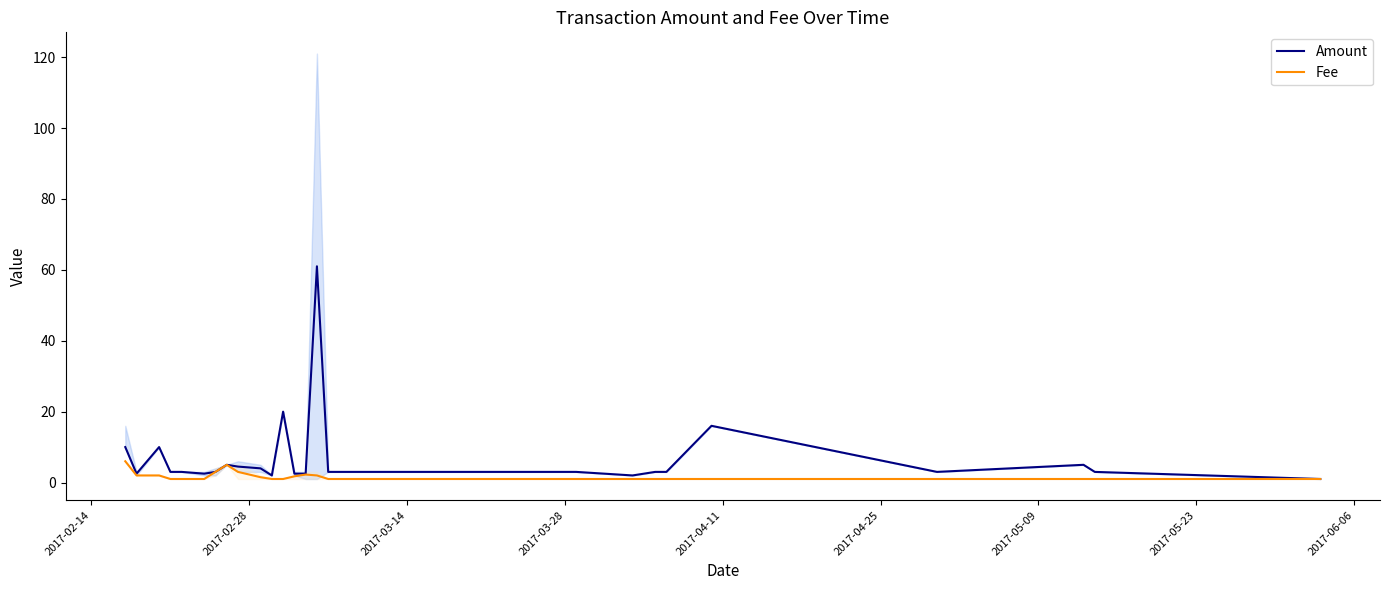

How many interior local peaks does the Fee series have?

3